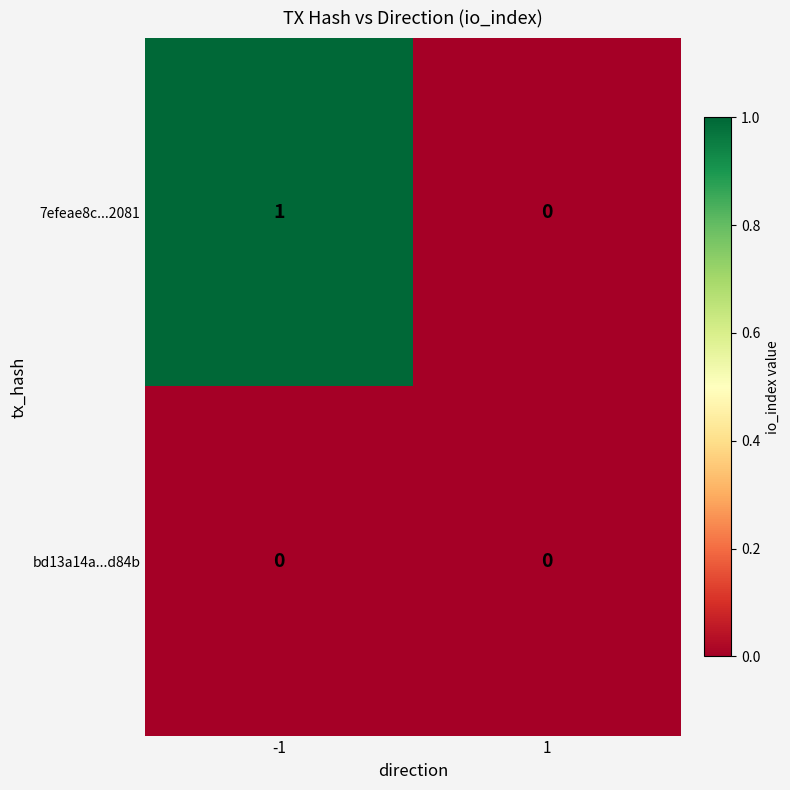

Between -1 and 1, which series saw the biggest shift?

7efeae8c...2081